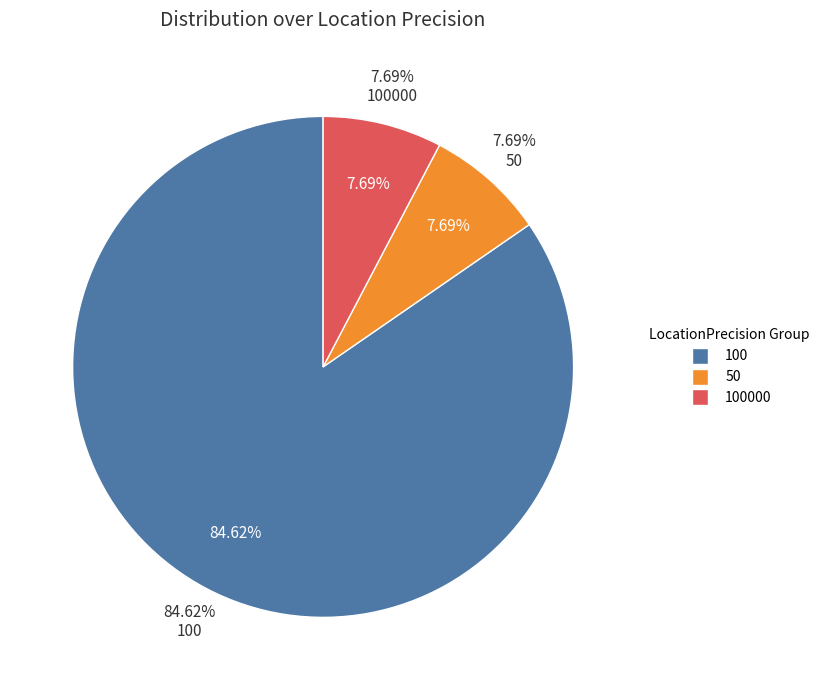

What is the ratio of the value at 50 to the value at 100?

0.1